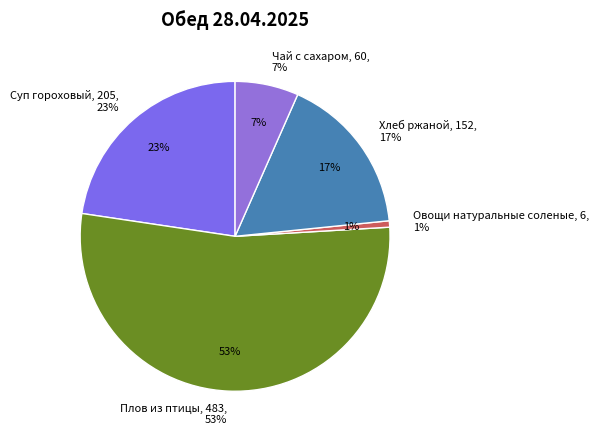

Which slice is the largest?

Плов из птицы